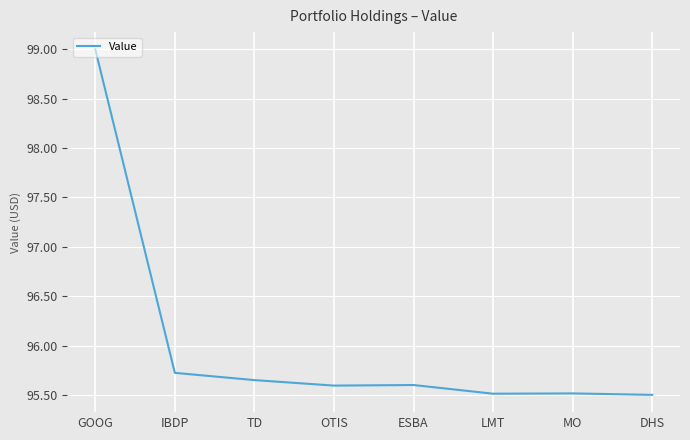

Which label corresponds to the largest value in the chart?

GOOG